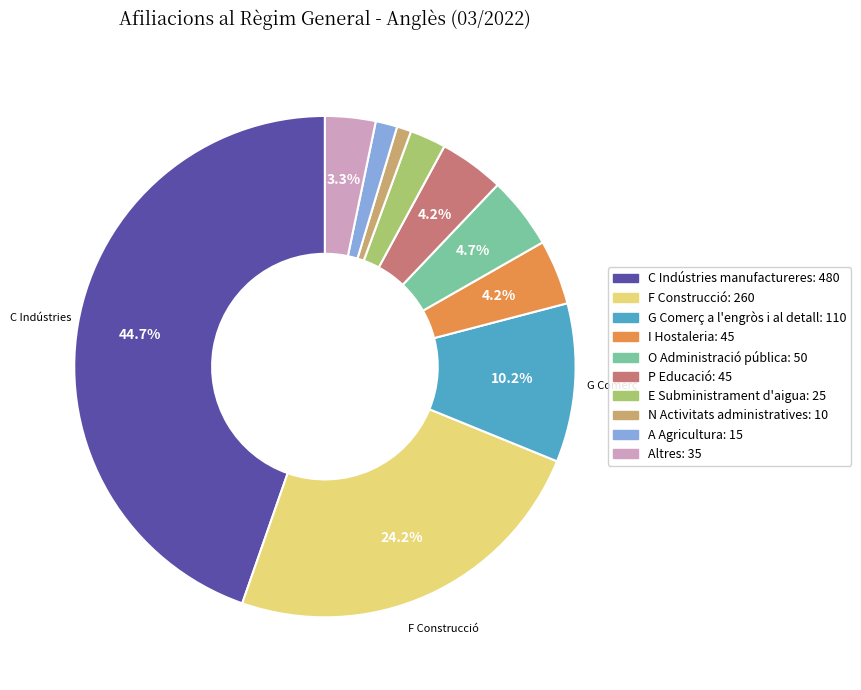

Between F Construcció and N Activitats administratives, which is larger?

F Construcció